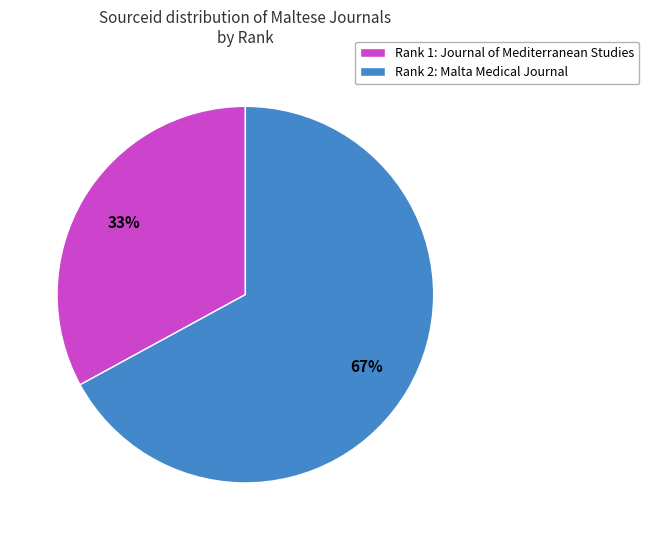

What percentage is the Rank 1: Journal of Mediterranean Studies slice, to the nearest percent?

33%